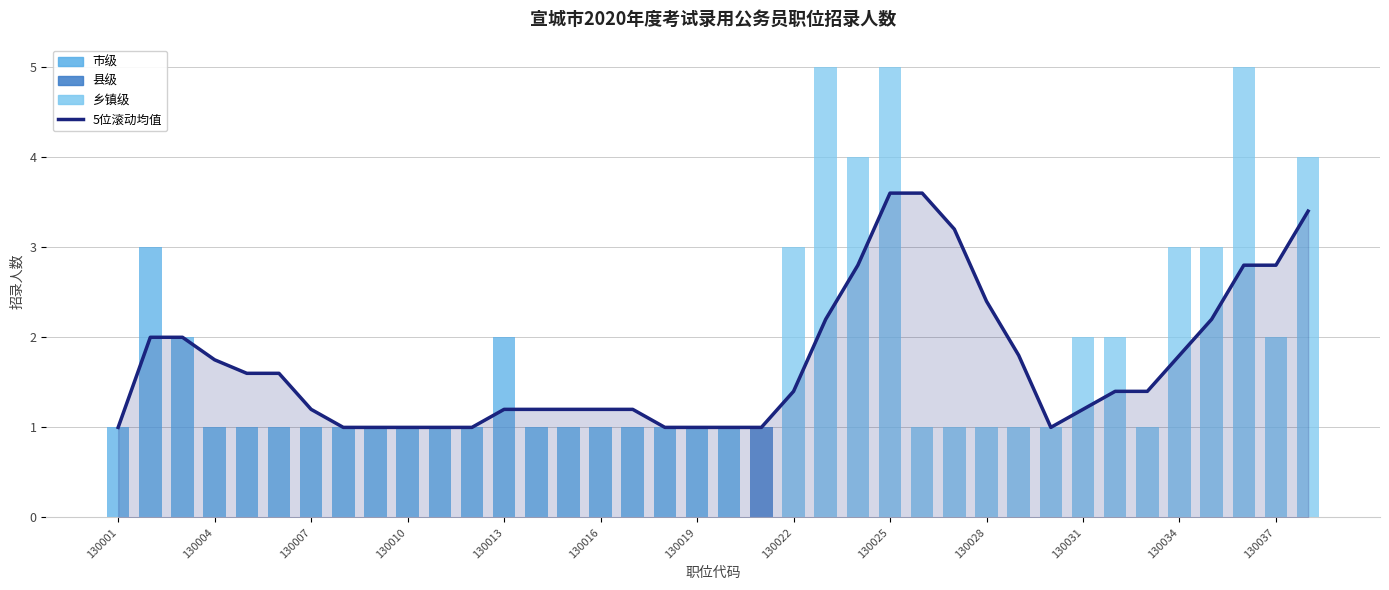

Is the value of 5位滚动均值 at 23 greater than the value of 招录人数 at 130010?

Yes